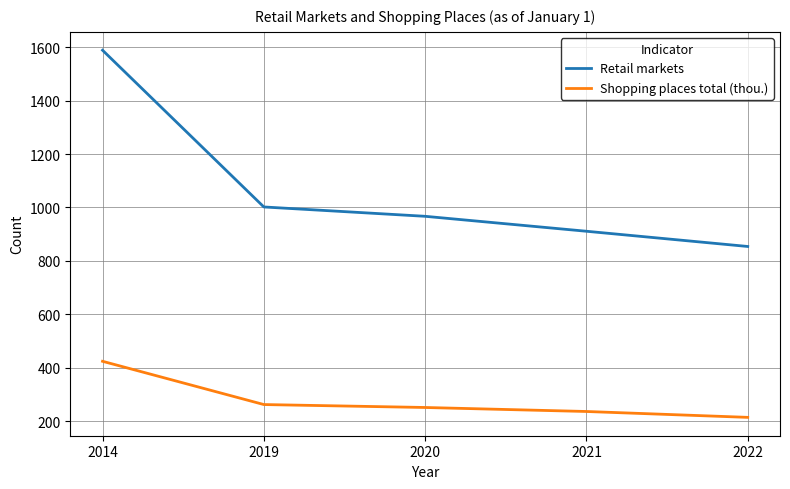

At how many categories does at least one series exceed 715?

5